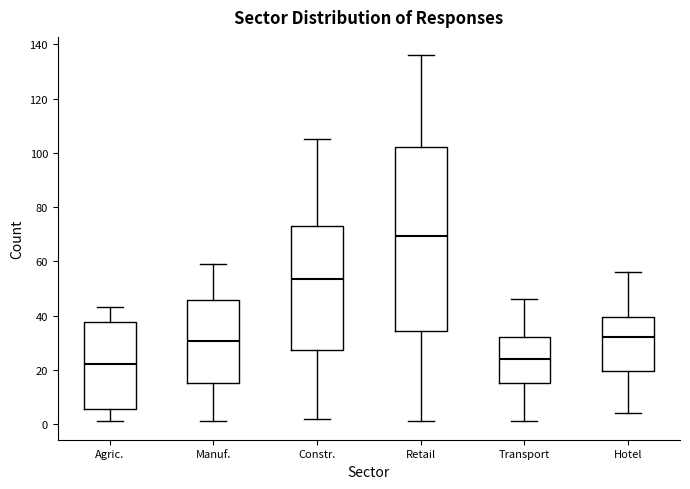

Which box is the tallest, from its lower edge to its upper edge?

Retail